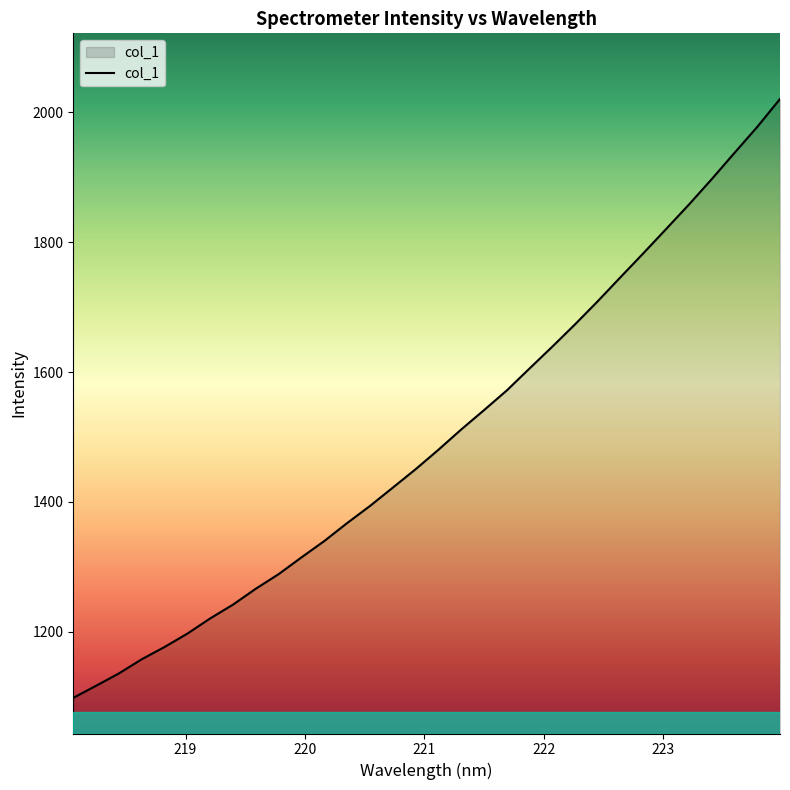

True or false: there are more than 0 points higher than both neighbors.

False